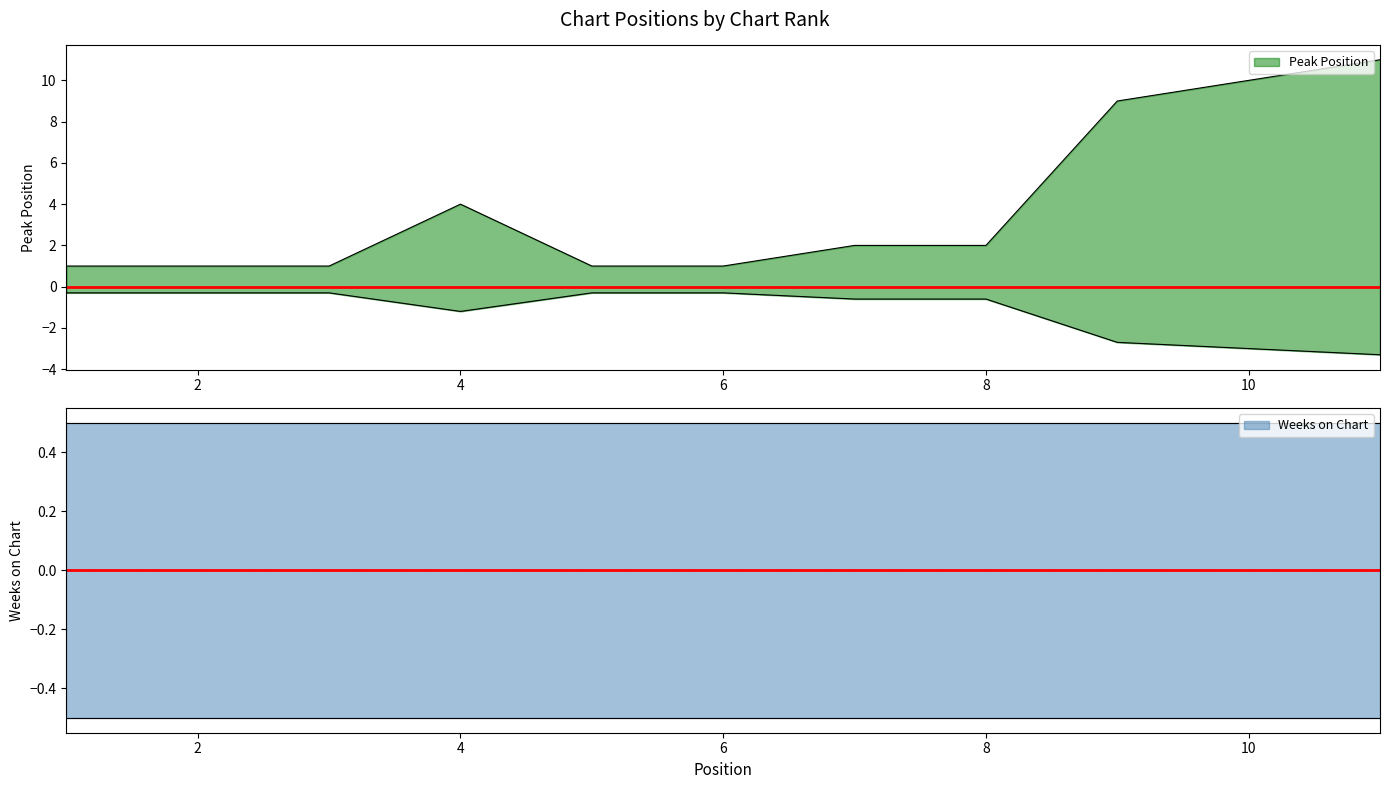

List the labels in order of value, largest first.

11, 10, 9, 4, 7, 8, 1, 2, 3, 5, 6